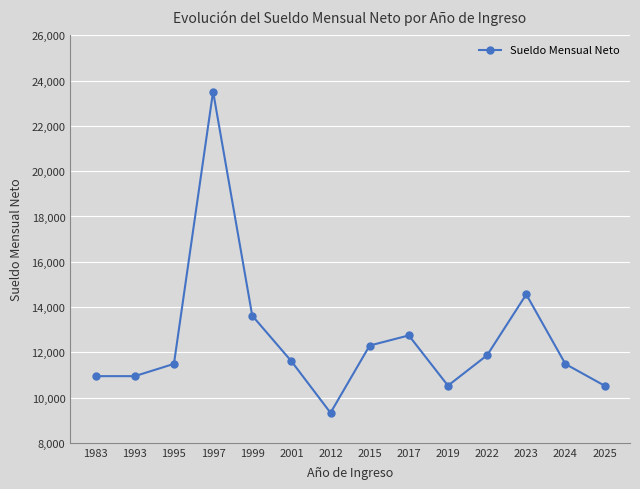

True or false: the data shows 10524.6 at 2025.

True